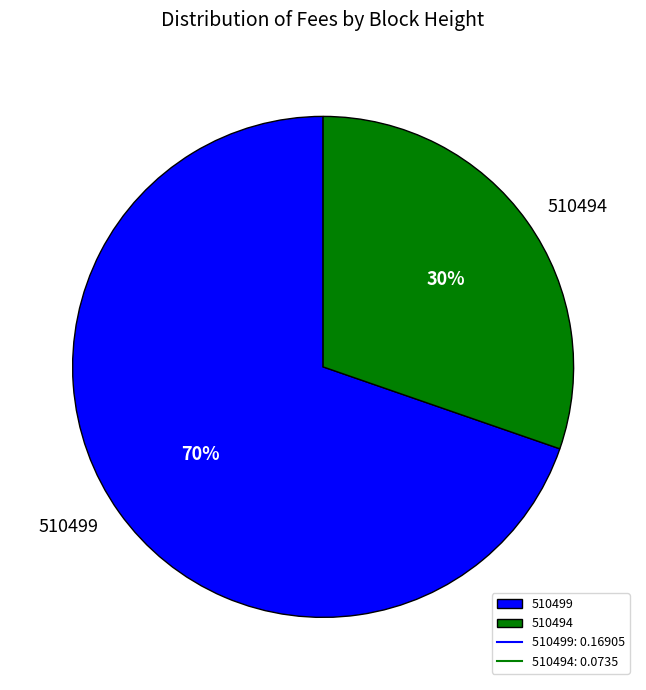

Is there a majority slice in this chart?

Yes